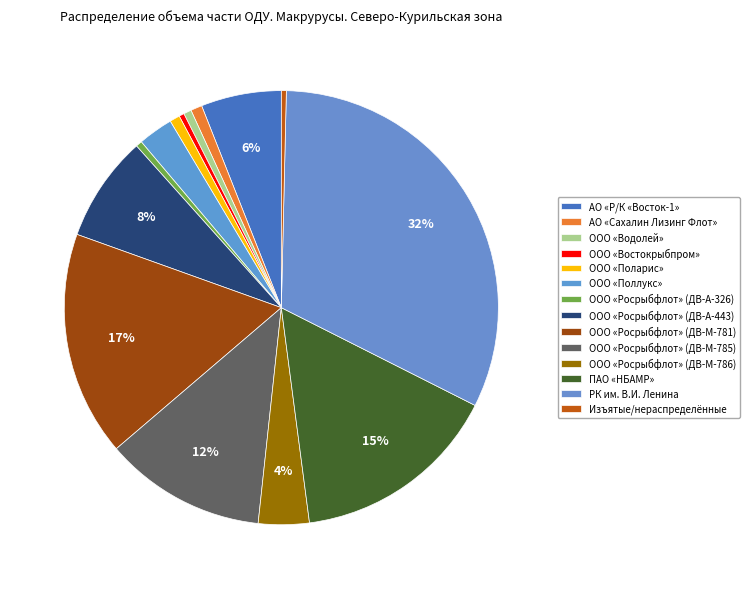

Count the number of slices in the pie.

14